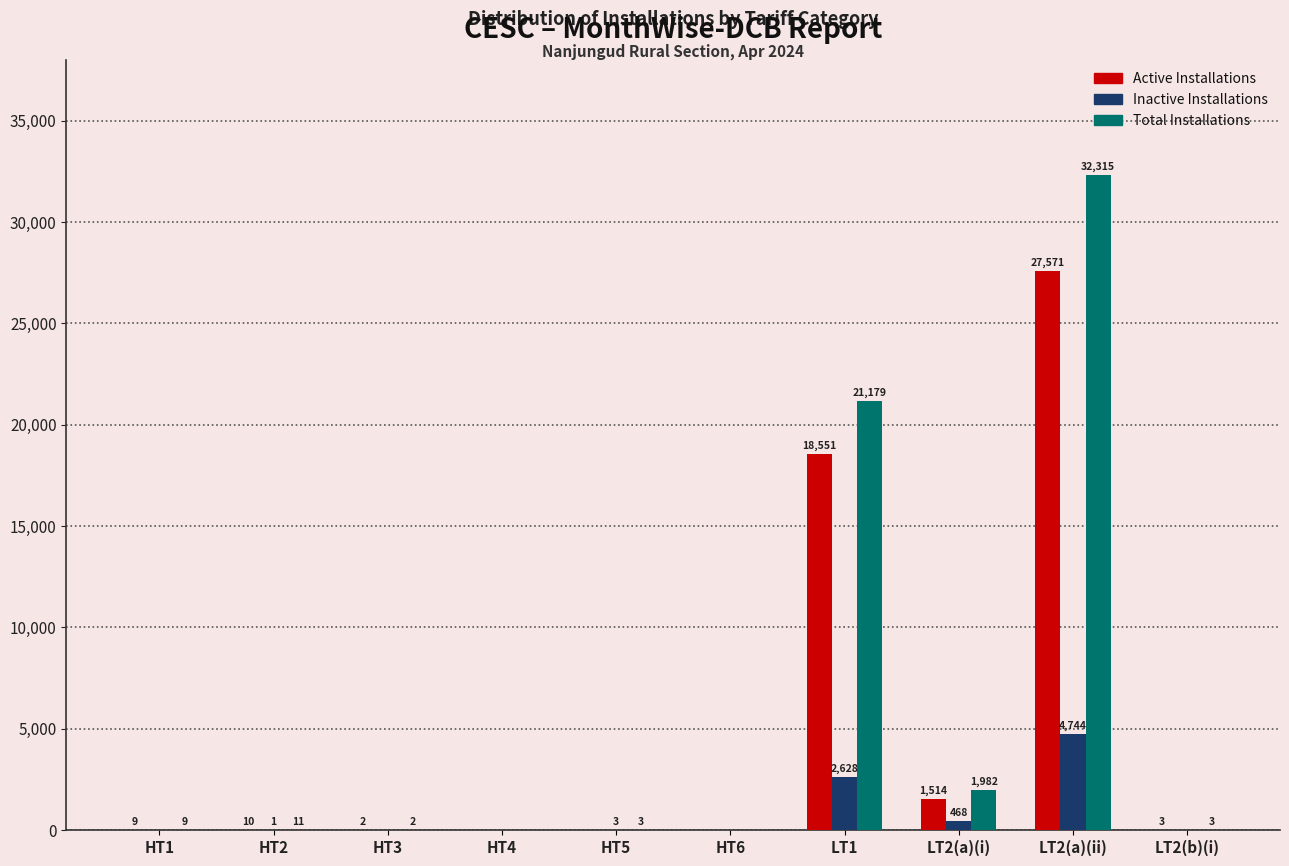

Reading left to right, list all the values displayed in this chart.

Active Installations: HT1=9	HT2=10	HT3=2	HT4=0	HT5=0	HT6=0	LT1=18551	LT2(a)(i)=1514	LT2(a)(ii)=27571	LT2(b)(i)=3
Inactive Installations: HT1=0	HT2=1	HT3=0	HT4=0	HT5=3	HT6=0	LT1=2628	LT2(a)(i)=468	LT2(a)(ii)=4744	LT2(b)(i)=0
Total Installations: HT1=9	HT2=11	HT3=2	HT4=0	HT5=3	HT6=0	LT1=21179	LT2(a)(i)=1982	LT2(a)(ii)=32315	LT2(b)(i)=3